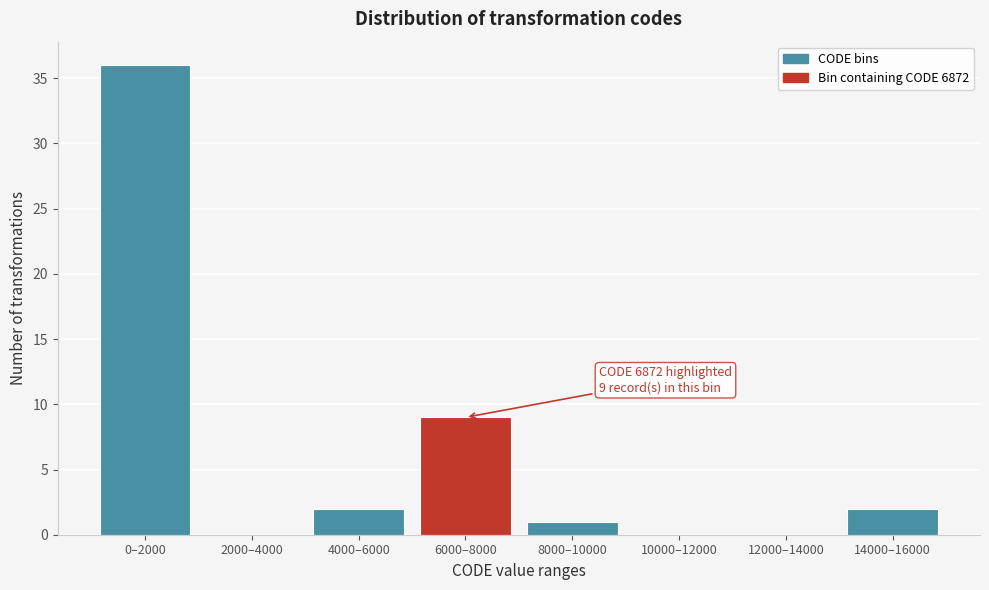

At which label is the value closest to 18?

6000–8000